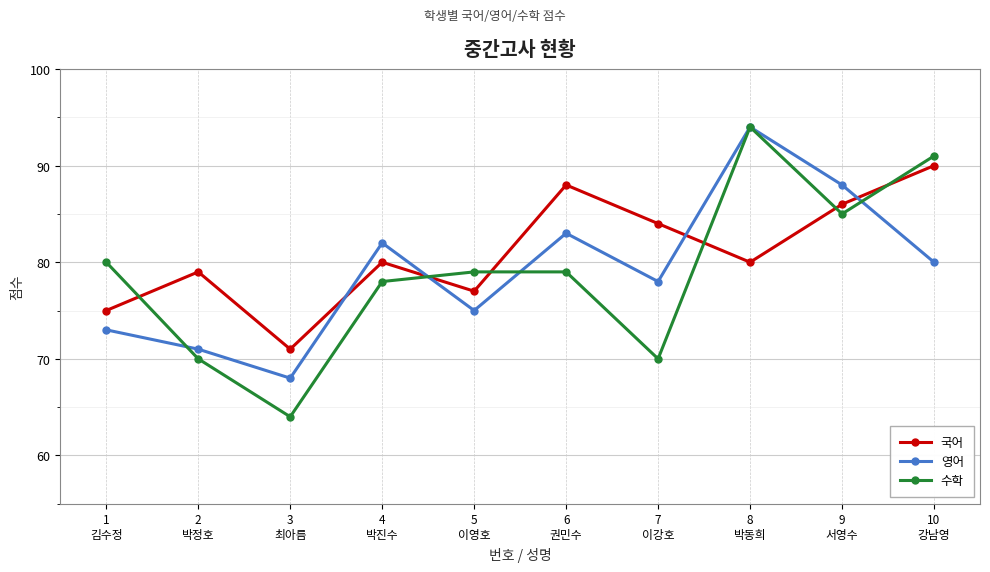

Between 4
박진수 and 8
박동희, which series saw the biggest shift?

수학